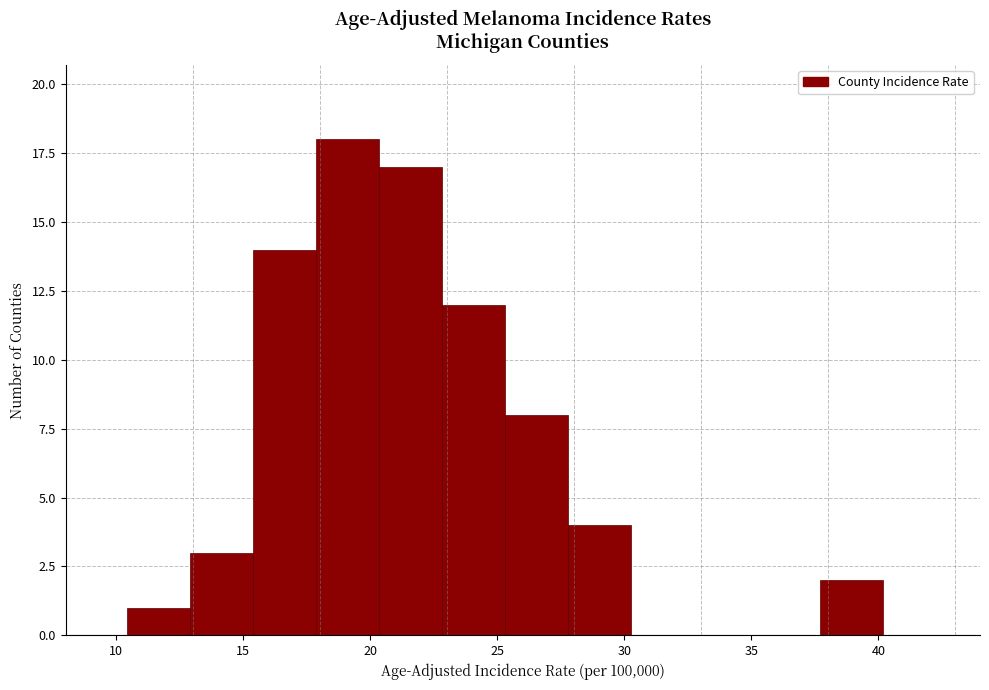

How tall is the bar that spans 20.5 to 23.0 on the x-axis? Neither the bar edges nor the heights are printed on the chart, so give them approximately, as read against the axes.

17